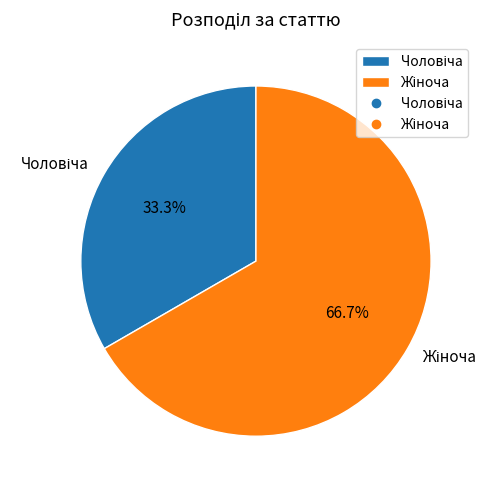

Is there any slice that represents more than half of the pie?

Yes